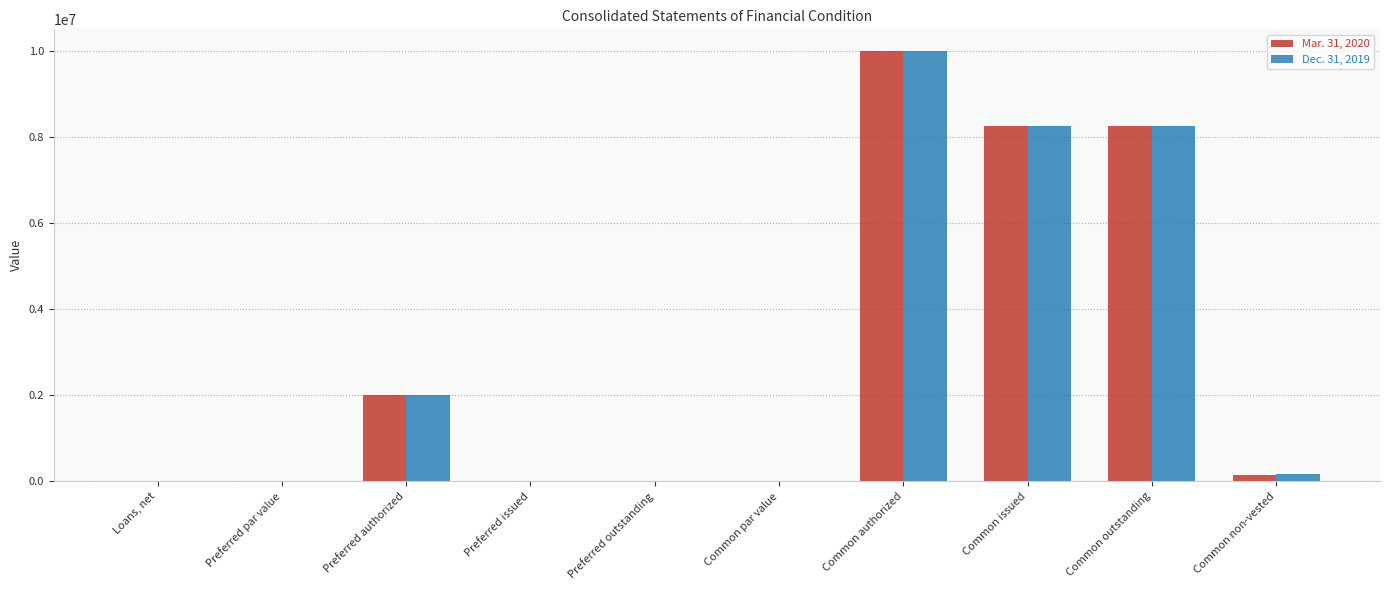

The Mar. 31, 2020 series shows 10000000 at Common authorized. True or false?

True